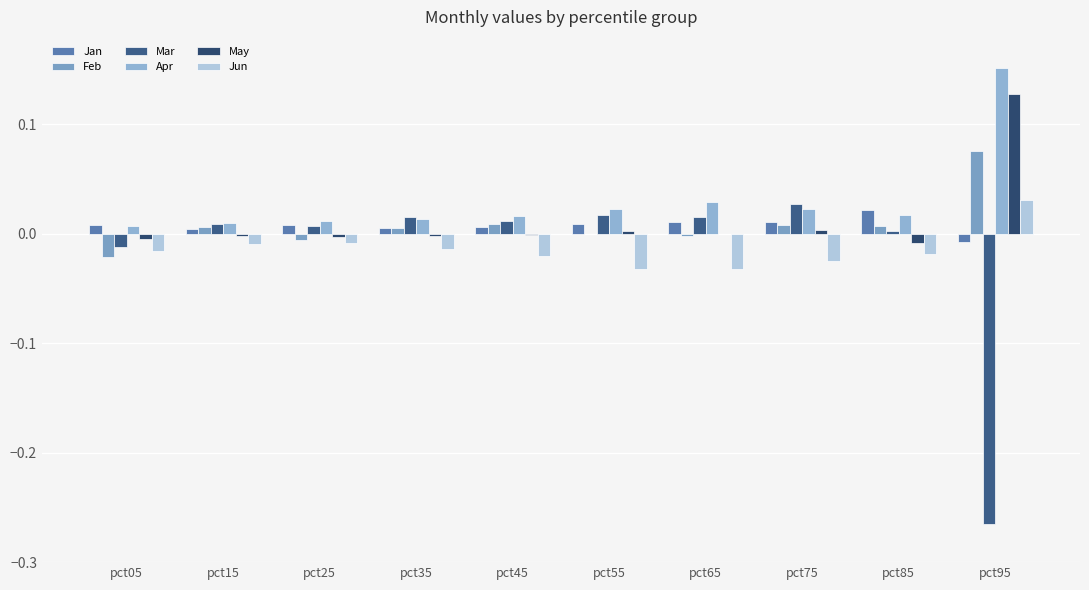

How many positive values does the Jun series have?

1